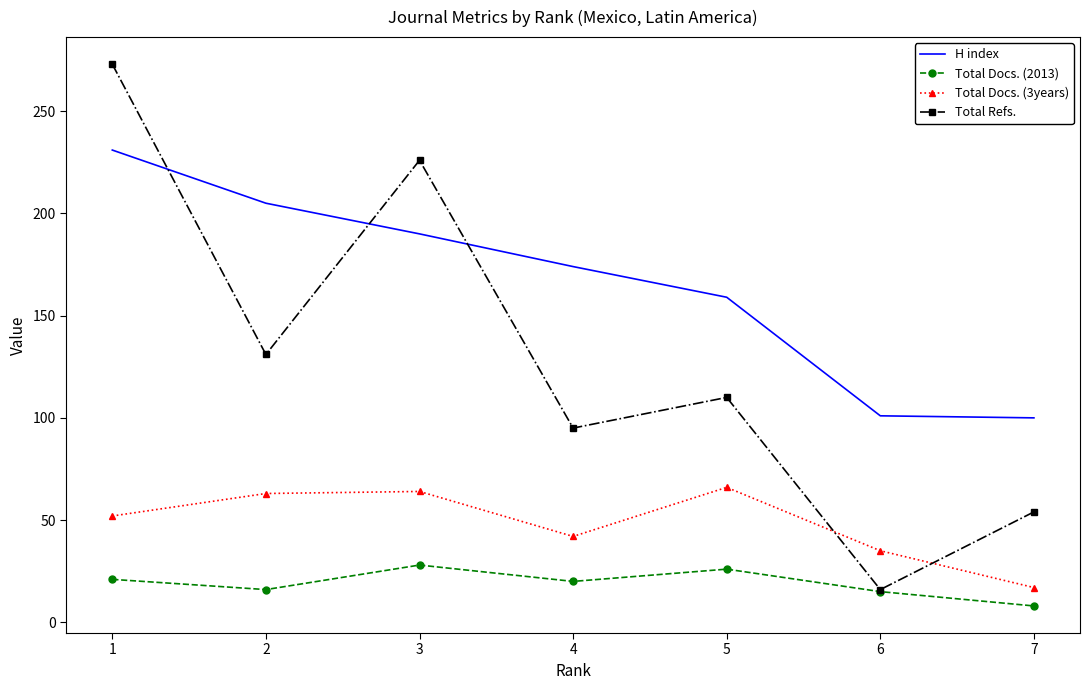

Is it true that Total Refs. equals 54 at 7?

True